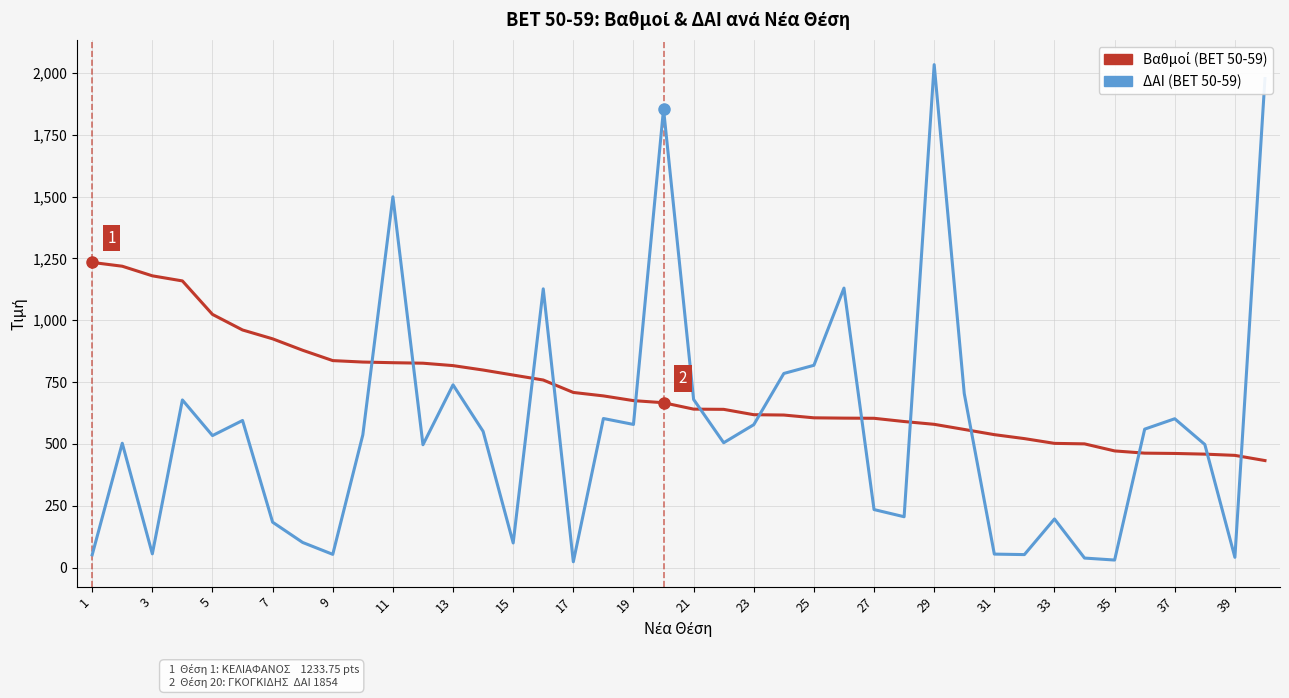

What is the maximum value shown in the chart?

2033.0